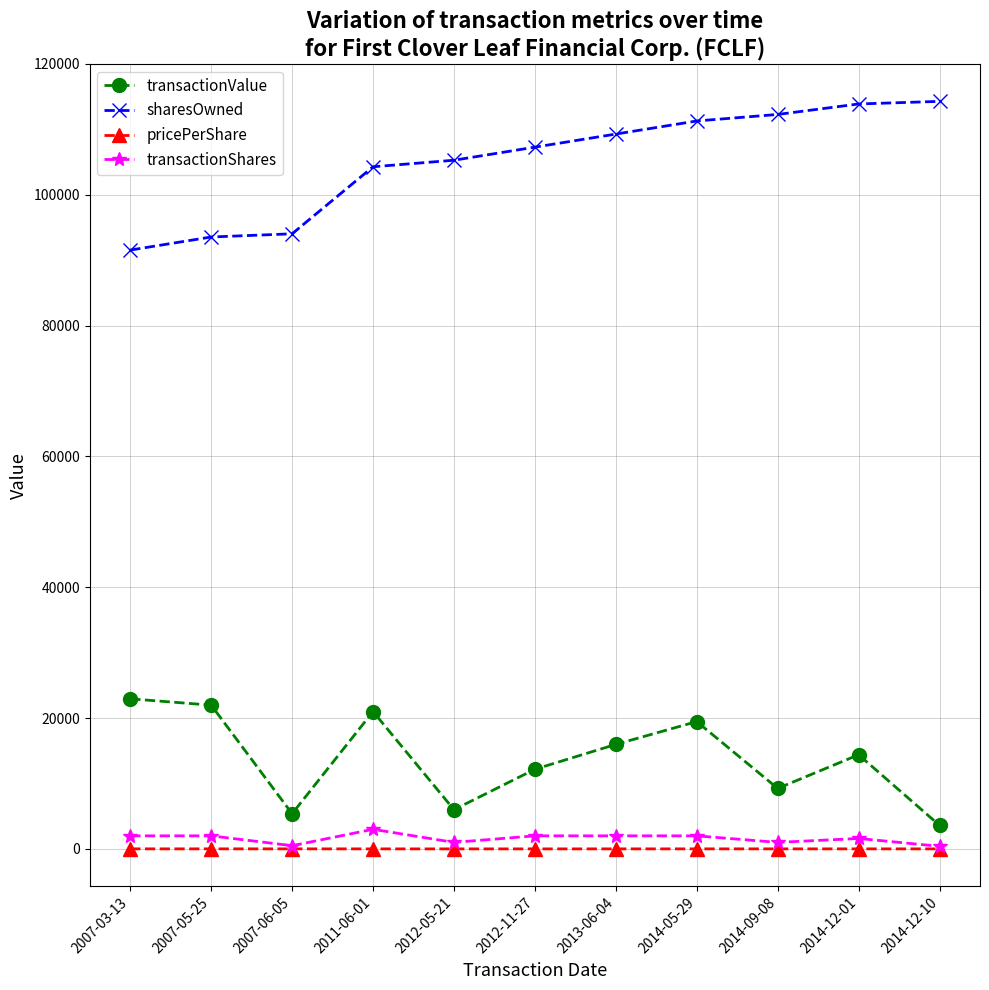

Count the number of categories in the chart.

11